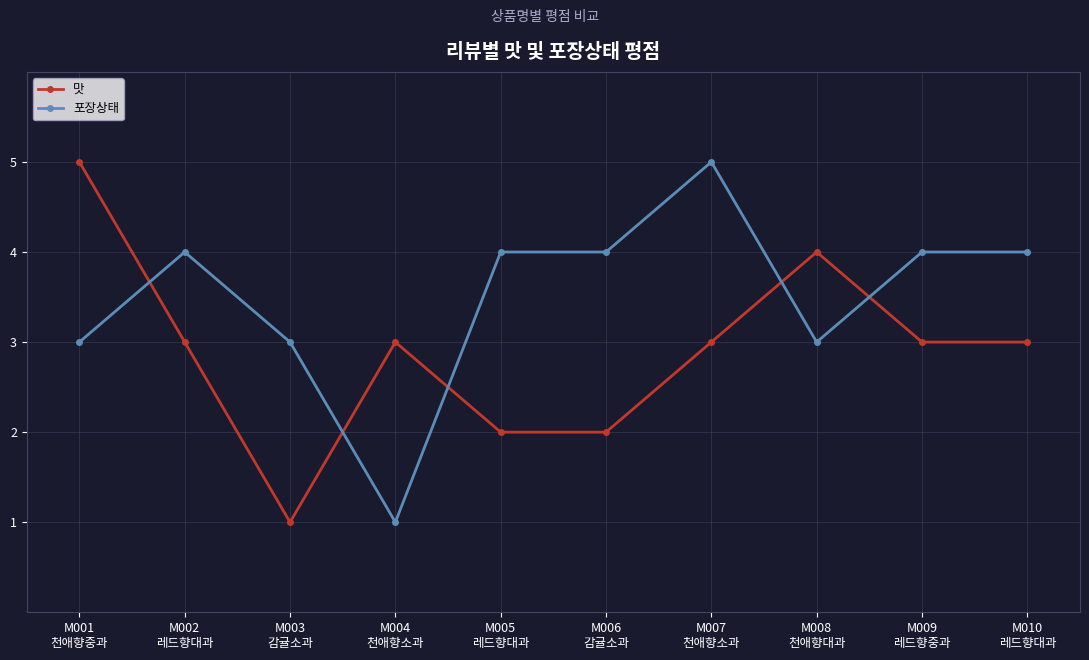

Reading left to right, extract all data points from this chart.

맛: M001
천애향중과=5	M002
레드향대과=3	M003
감귤소과=1	M004
천애향소과=3	M005
레드향대과=2	M006
감귤소과=2	M007
천애향소과=3	M008
천애향대과=4	M009
레드향중과=3	M010
레드향대과=3
포장상태: M001
천애향중과=3	M002
레드향대과=4	M003
감귤소과=3	M004
천애향소과=1	M005
레드향대과=4	M006
감귤소과=4	M007
천애향소과=5	M008
천애향대과=3	M009
레드향중과=4	M010
레드향대과=4